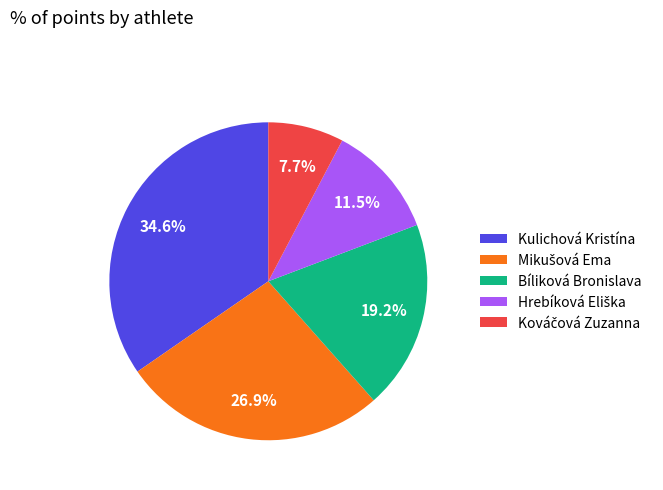

Which slice is the largest?

Kulichová Kristína